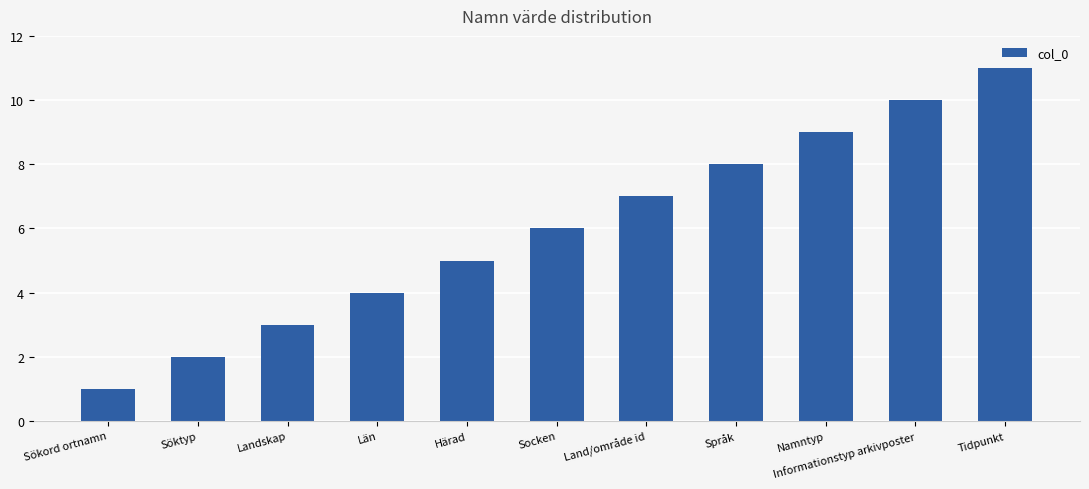

How many values are between 3 and 9?

7